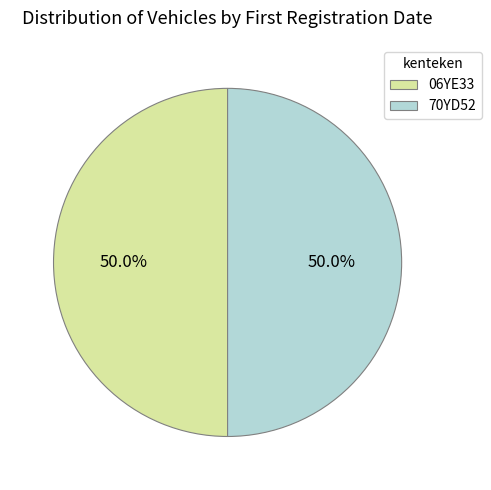

What is the total percentage of 06YE33 and 70YD52?

100.0%